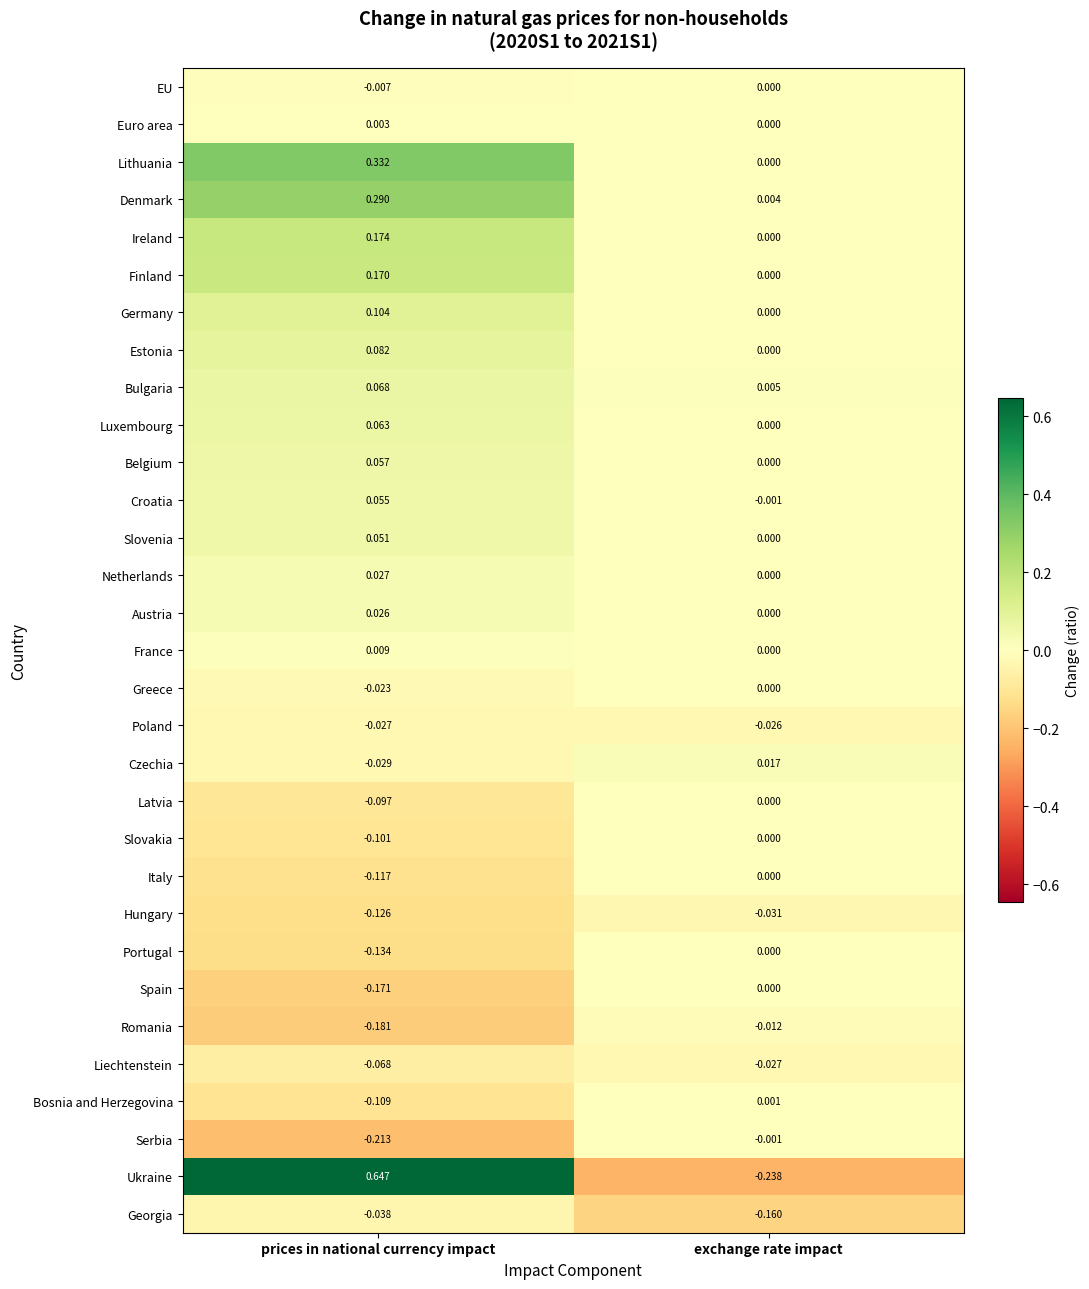

Where is Romania nearest to the value 0?

exchange rate impact